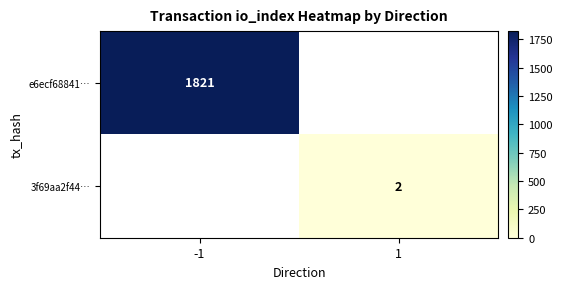

Which label corresponds to the smallest value in the chart?

1